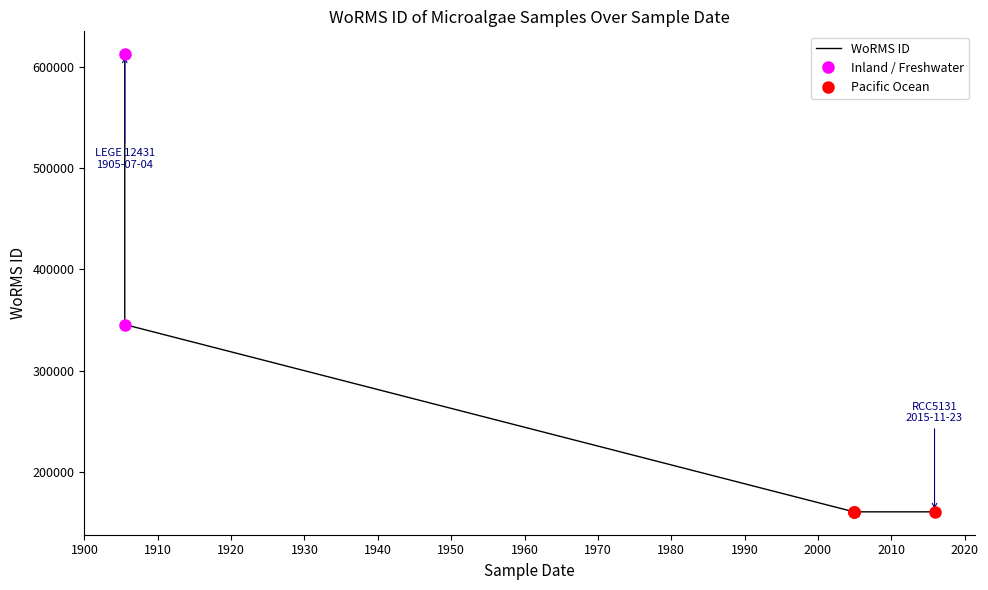

Reading left to right, extract all data points from this chart.

1905-07-04=612418	1905-07-04=345514	2004-12-08=160572	2004-12-06=160572	2004-11-28=160572	2015-11-23=160572